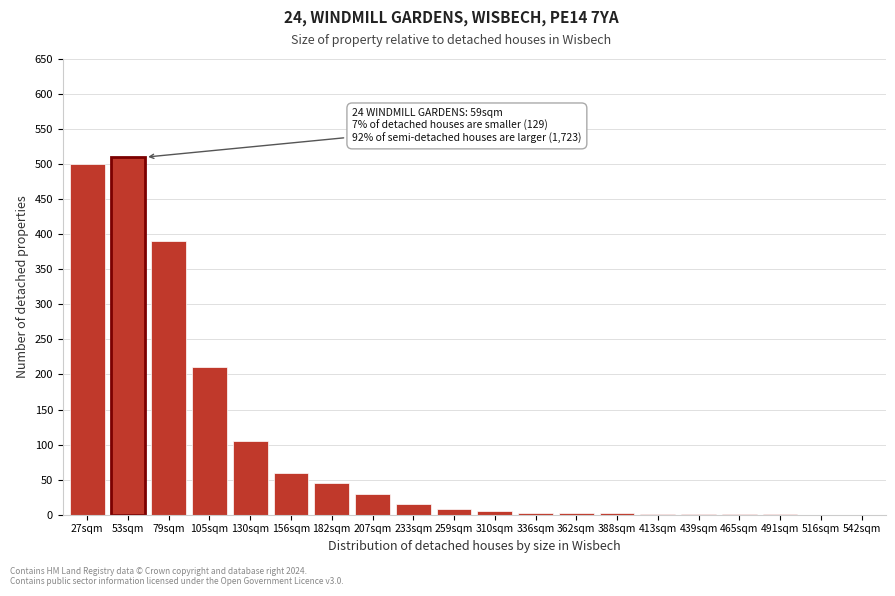

What is the greatest value displayed?

510